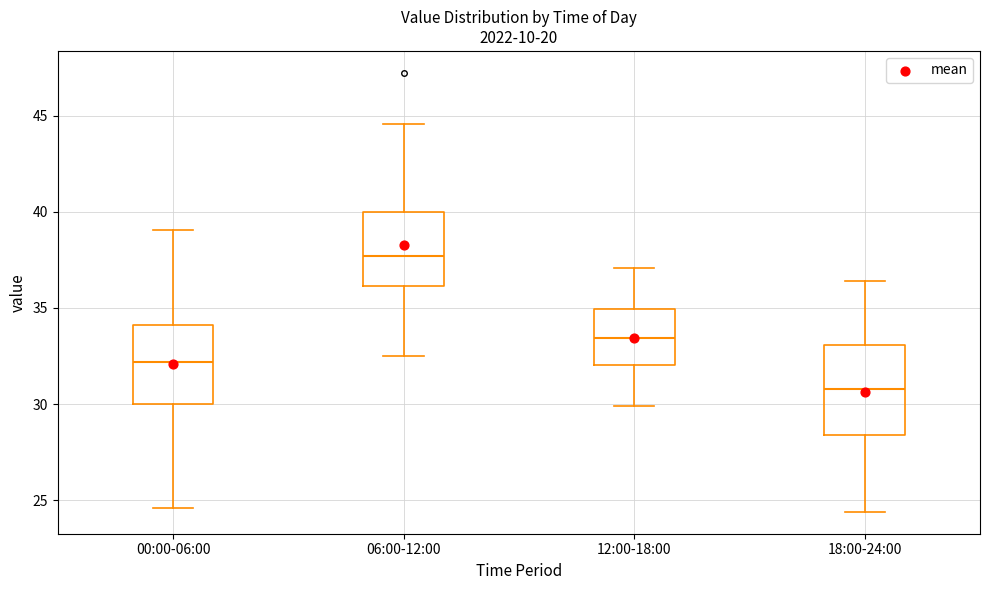

Comparing the boxes themselves (not the whiskers), which one is the tallest?

18:00-24:00